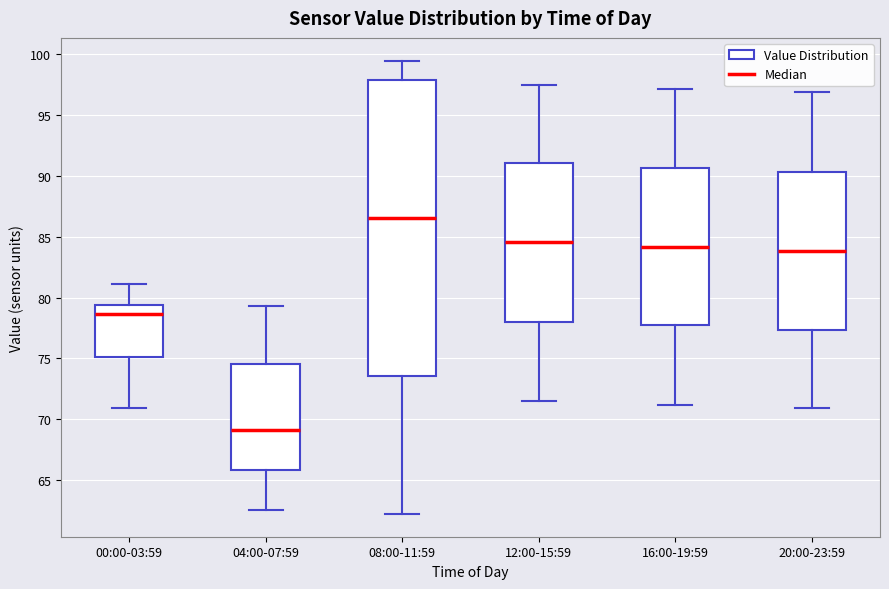

Which box has the lowest median line?

04:00-07:59